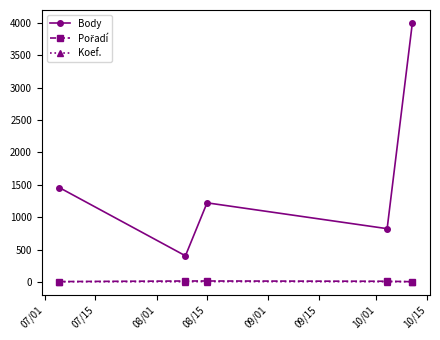

What is the maximum value for Body?

4000